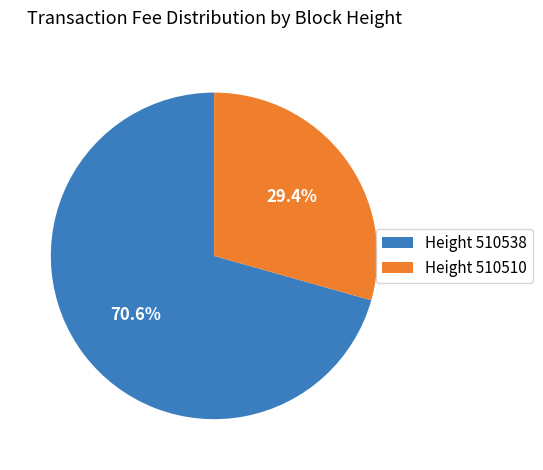

Rank the categories by value from lowest to highest.

Height 510510, Height 510538